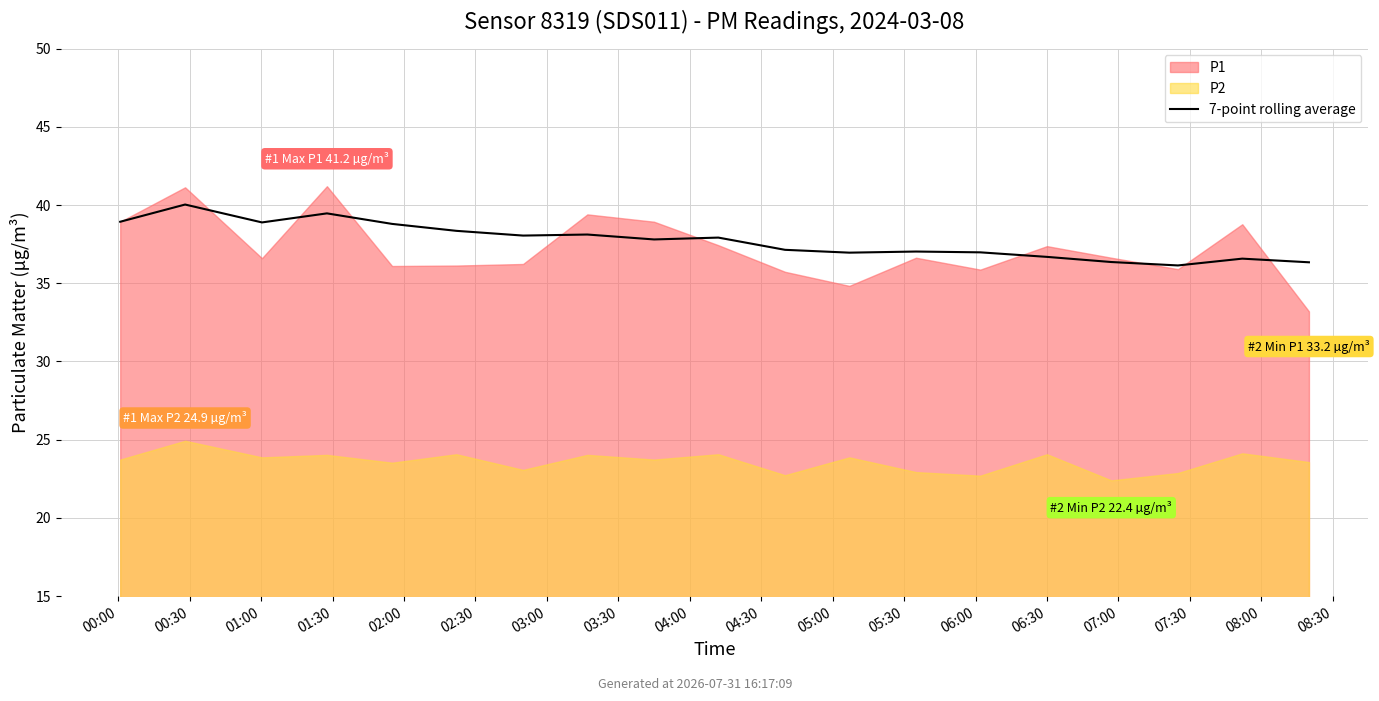

The value at 08:30 is 14.4. True or false?

False